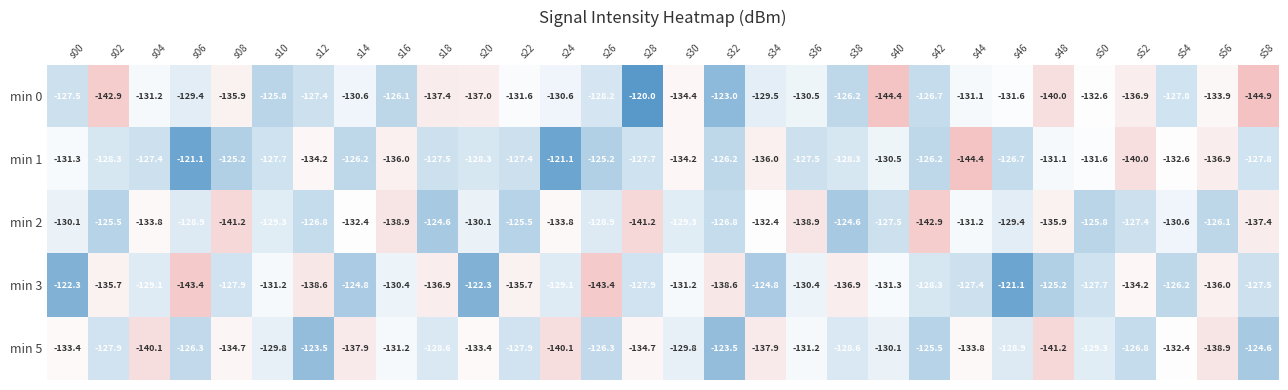

Between s18 and s28, which series saw the biggest shift?

min 0